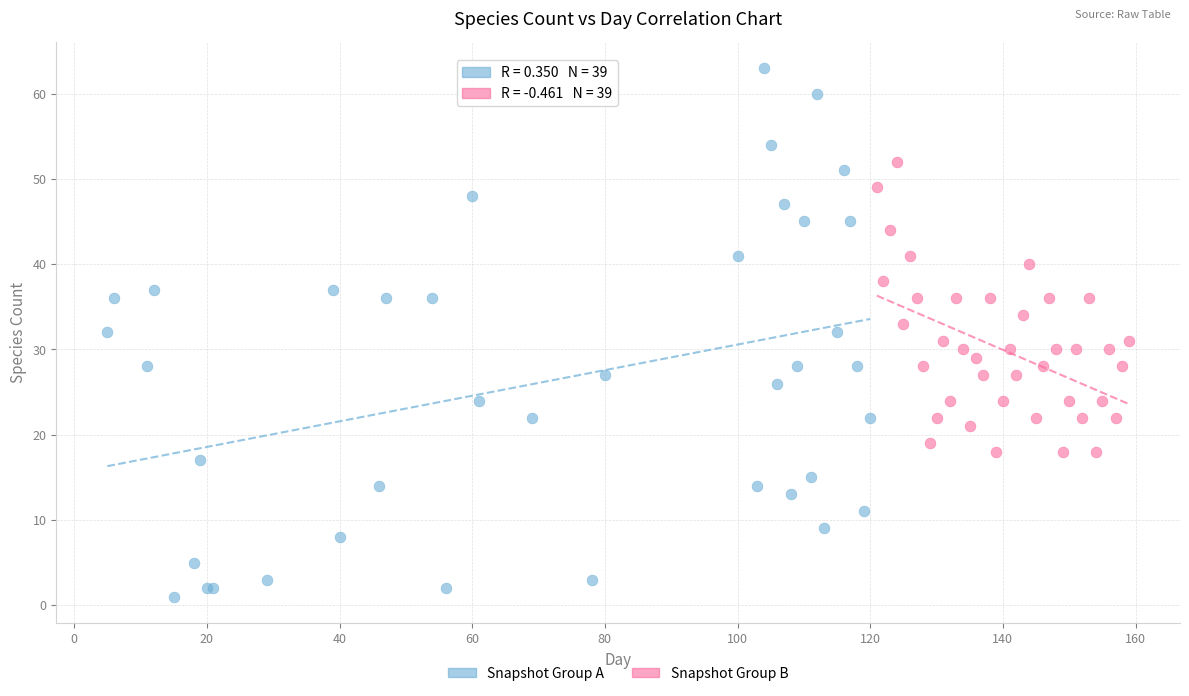

Which series has the widest spread of Y values?

Snapshot Group A